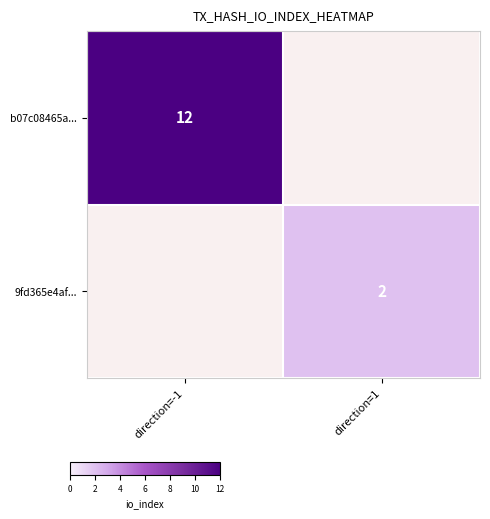

The value of b07c08465a... at direction=-1 is 12. True or false?

True